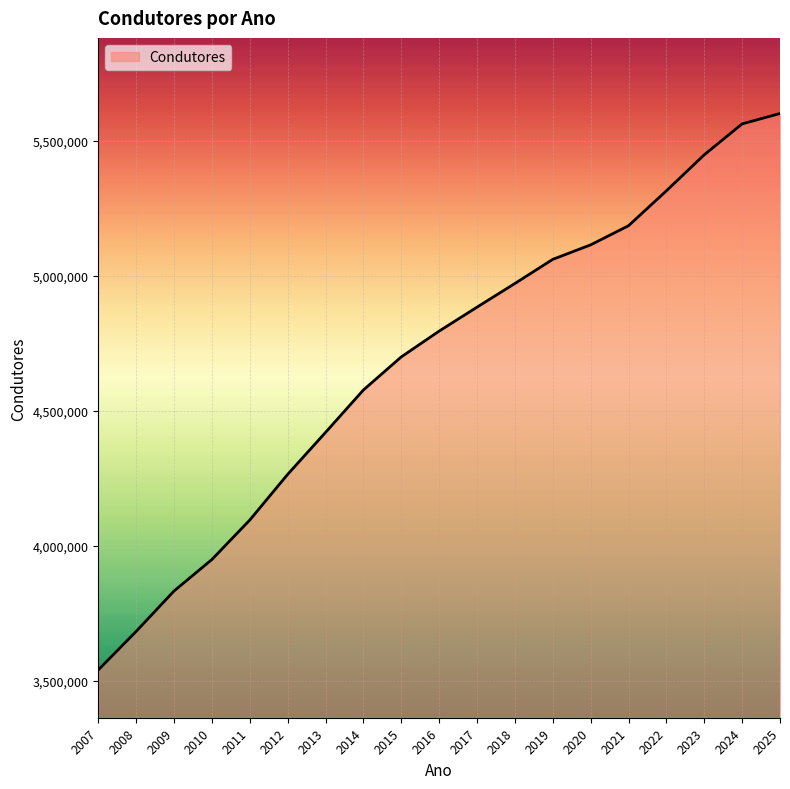

Is it true that the value at 2018 is 4970737?

True